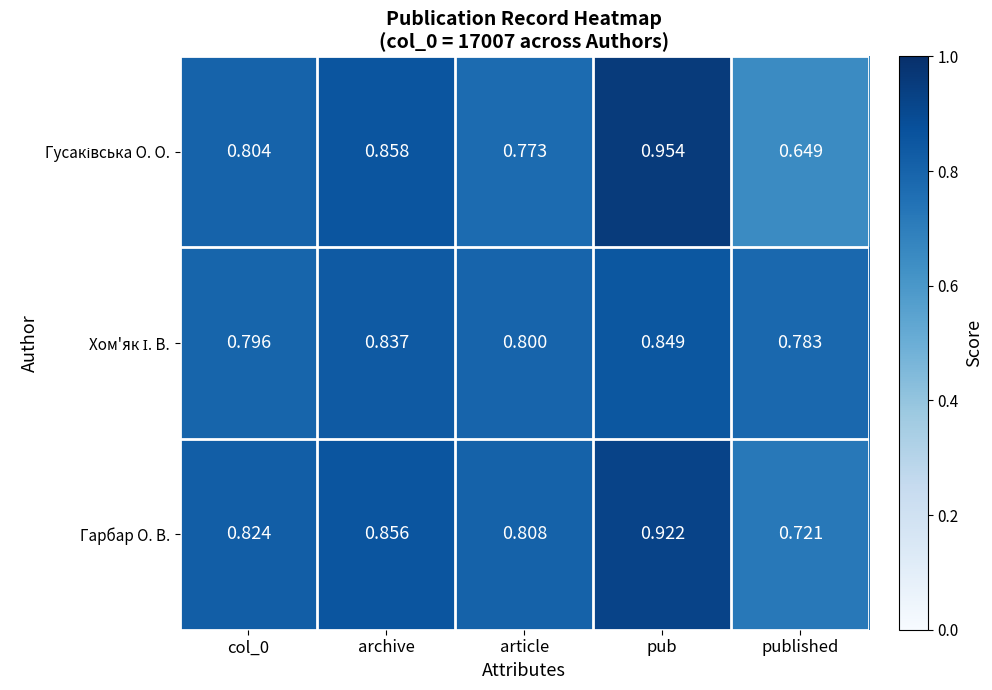

At how many categories does at least one series exceed 0?

5